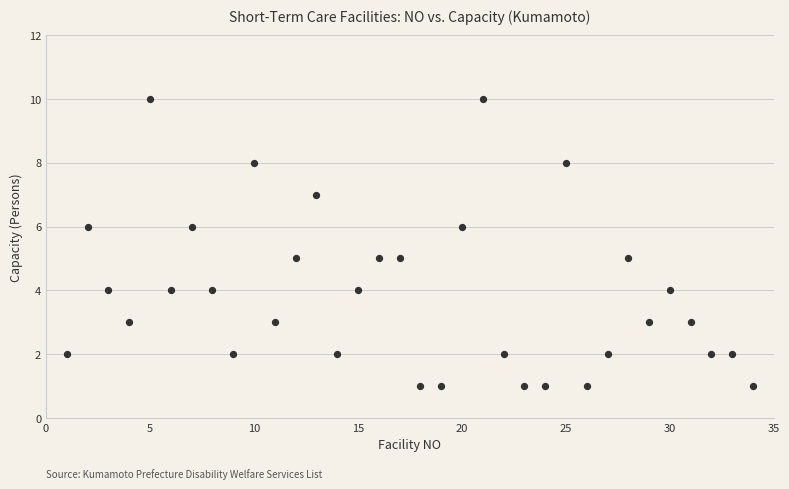

What is the range of Y values (max minus min)?

9